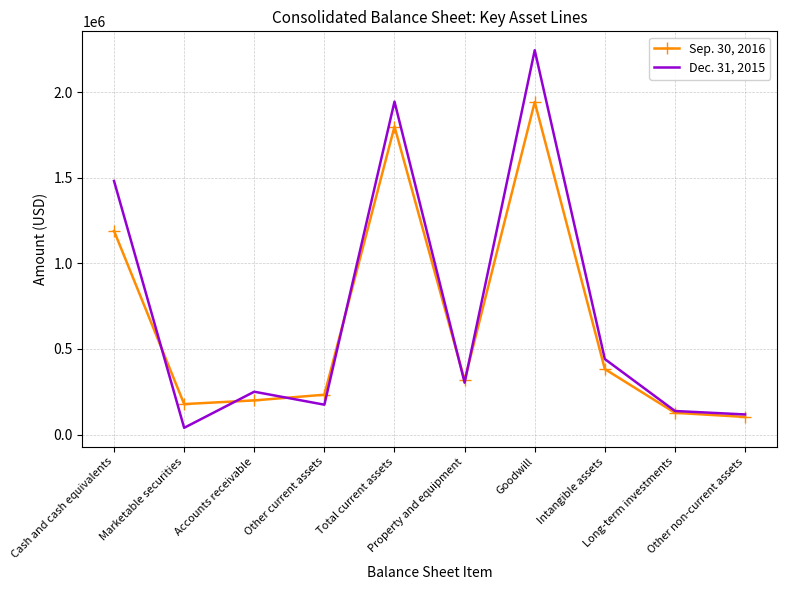

Which series has the largest total across all categories?

Dec. 31, 2015